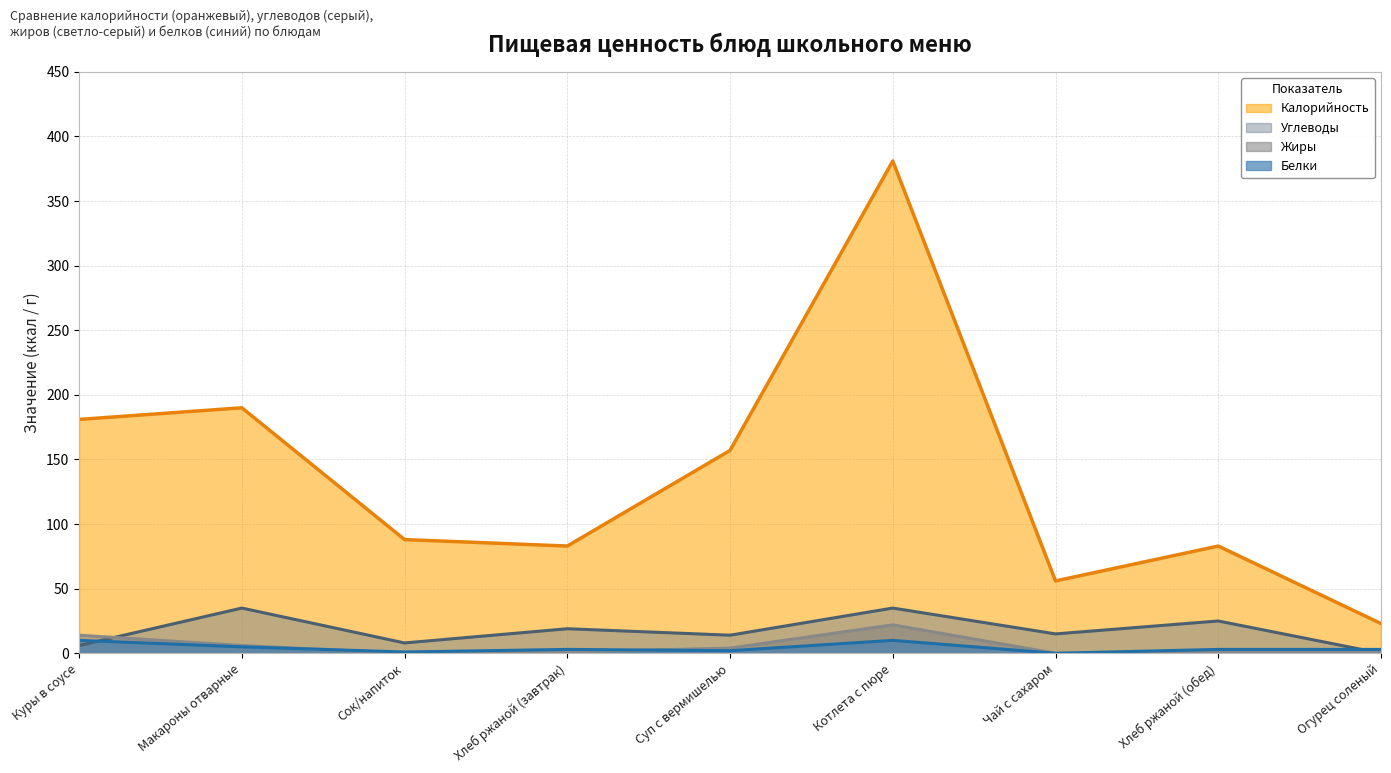

Which has a higher value, Хлеб ржаной (завтрак) or Чай с сахаром?

Хлеб ржаной (завтрак)